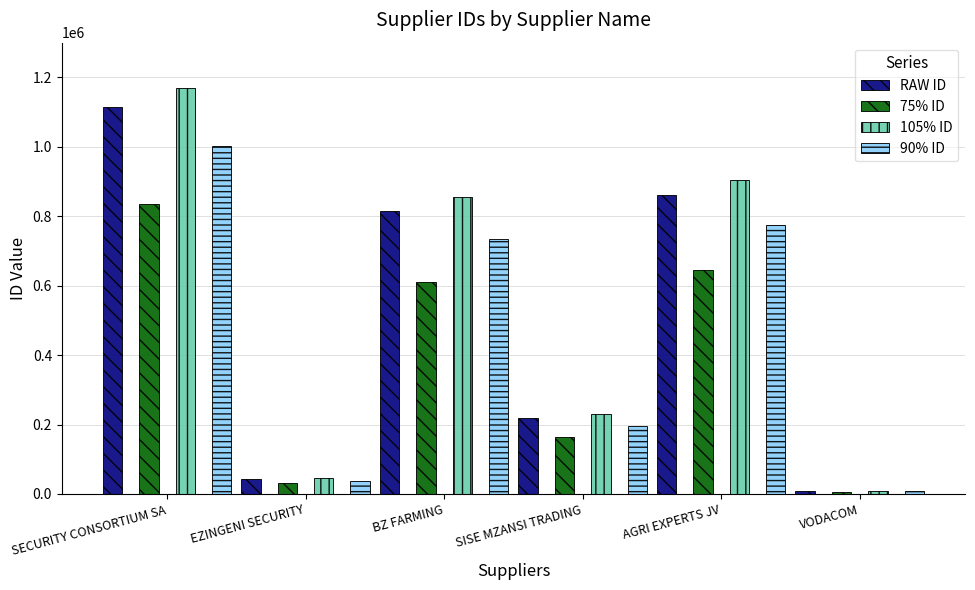

Reading left to right, extract all data points from this chart.

RAW ID: SECURITY CONSORTIUM SA=1113664.0	EZINGENI SECURITY=42670.0	BZ FARMING=815545.0	SISE MZANSI TRADING=218795.0	AGRI EXPERTS JV=861946.0	VODACOM=9192.0
75% ID: SECURITY CONSORTIUM SA=835248.0	EZINGENI SECURITY=32002.5	BZ FARMING=611658.8	SISE MZANSI TRADING=164096.2	AGRI EXPERTS JV=646459.5	VODACOM=6894.0
105% ID: SECURITY CONSORTIUM SA=1169347.2	EZINGENI SECURITY=44803.5	BZ FARMING=856322.2	SISE MZANSI TRADING=229734.8	AGRI EXPERTS JV=905043.3	VODACOM=9651.6
90% ID: SECURITY CONSORTIUM SA=1002297.6	EZINGENI SECURITY=38403.0	BZ FARMING=733990.5	SISE MZANSI TRADING=196915.5	AGRI EXPERTS JV=775751.4	VODACOM=8272.8